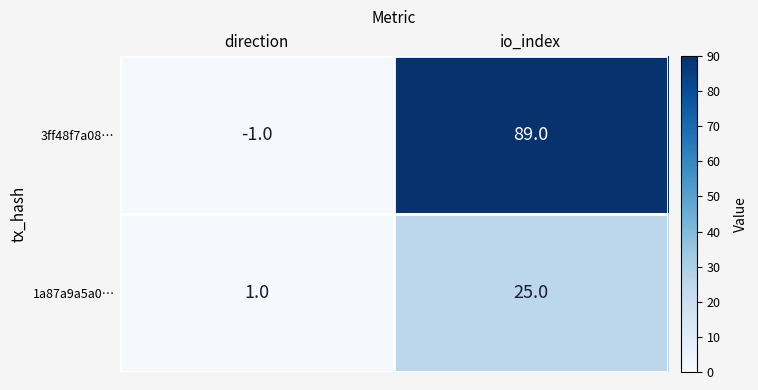

At which label is 1a87a9a5a0… closest to 13?

direction